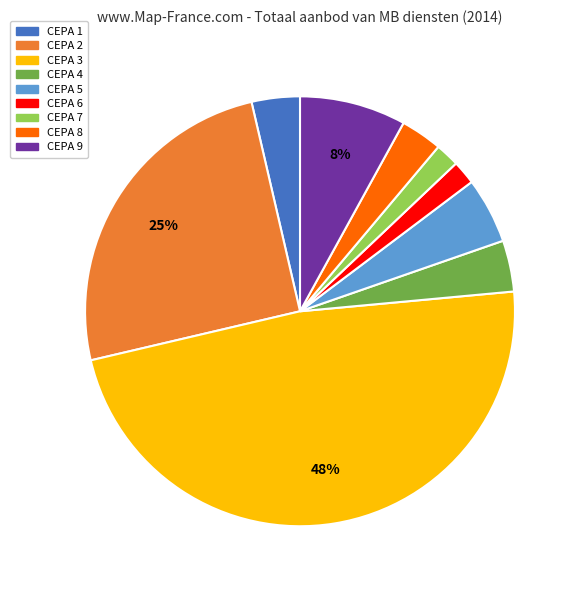

To the nearest percent, what is the combined percentage of CEPA 2 and CEPA 4?

29%